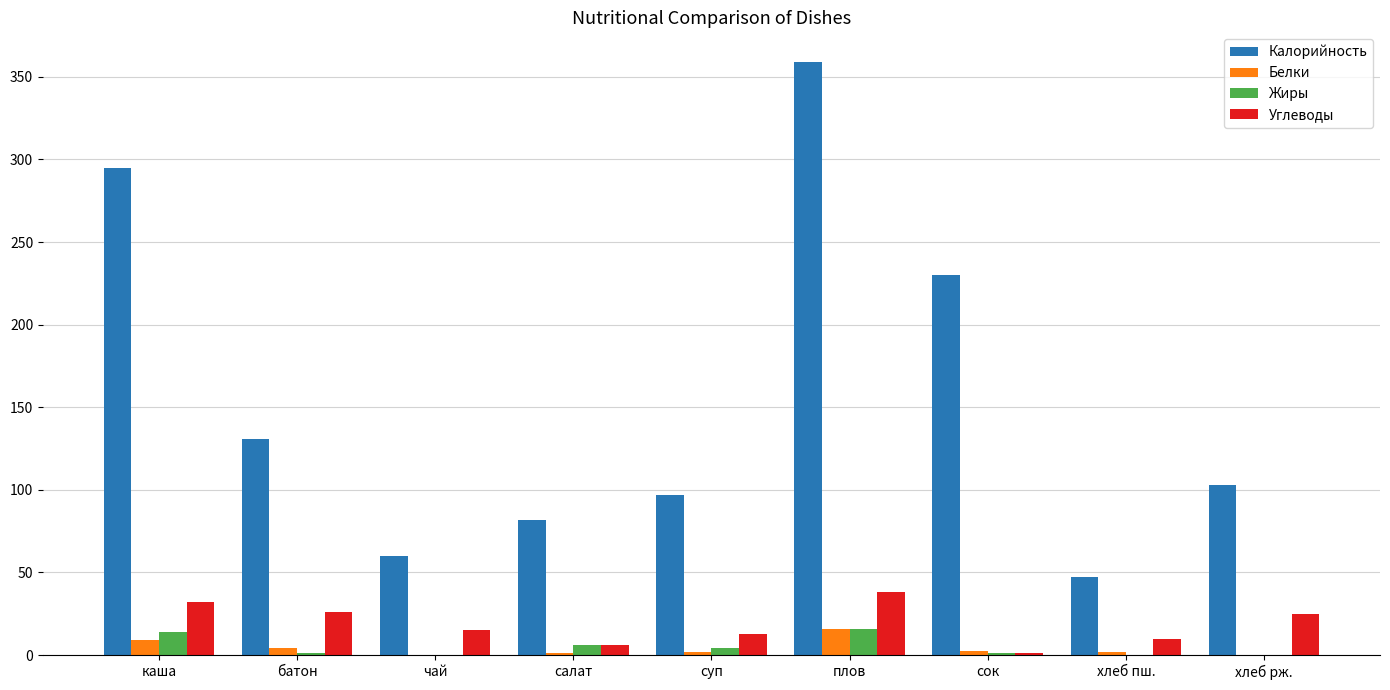

At which category does the chart reach its peak across all series?

плов